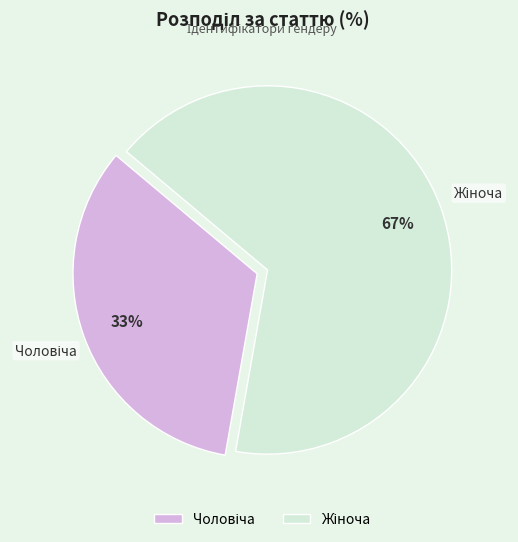

To the nearest percent, what is the average slice percentage?

50%